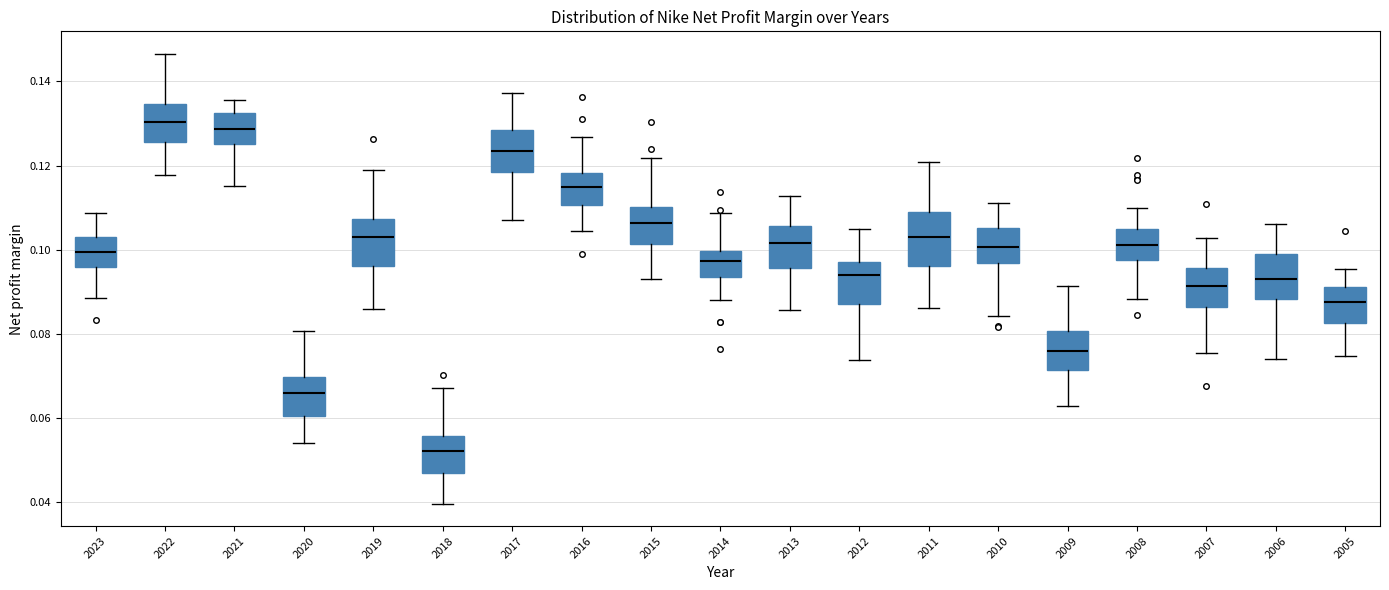

Reading left to right, read every box against the y-axis: the position of its median line, the range the box covers, and the ends of its whiskers. The values are not printed on the chart, so give them approximately, as read against the axis.

2023: median 0.100, box 0.096 to 0.102, whiskers 0.088 to 0.108
2022: median 0.130, box 0.126 to 0.134, whiskers 0.118 to 0.146
2021: median 0.128, box 0.126 to 0.132, whiskers 0.116 to 0.136
2020: median 0.066, box 0.060 to 0.070, whiskers 0.054 to 0.080
2019: median 0.104, box 0.096 to 0.108, whiskers 0.086 to 0.118
2018: median 0.052, box 0.046 to 0.056, whiskers 0.040 to 0.068
2017: median 0.124, box 0.118 to 0.128, whiskers 0.106 to 0.138
2016: median 0.114, box 0.110 to 0.118, whiskers 0.104 to 0.126
2015: median 0.106, box 0.102 to 0.110, whiskers 0.092 to 0.122
2014: median 0.098, box 0.094 to 0.100, whiskers 0.088 to 0.108
2013: median 0.102, box 0.096 to 0.106, whiskers 0.086 to 0.112
2012: median 0.094, box 0.088 to 0.098, whiskers 0.074 to 0.106
2011: median 0.104, box 0.096 to 0.108, whiskers 0.086 to 0.120
2010: median 0.100, box 0.096 to 0.106, whiskers 0.084 to 0.112
2009: median 0.076, box 0.072 to 0.080, whiskers 0.062 to 0.092
2008: median 0.102, box 0.098 to 0.104, whiskers 0.088 to 0.110
2007: median 0.092, box 0.086 to 0.096, whiskers 0.076 to 0.102
2006: median 0.094, box 0.088 to 0.098, whiskers 0.074 to 0.106
2005: median 0.088, box 0.082 to 0.092, whiskers 0.074 to 0.096